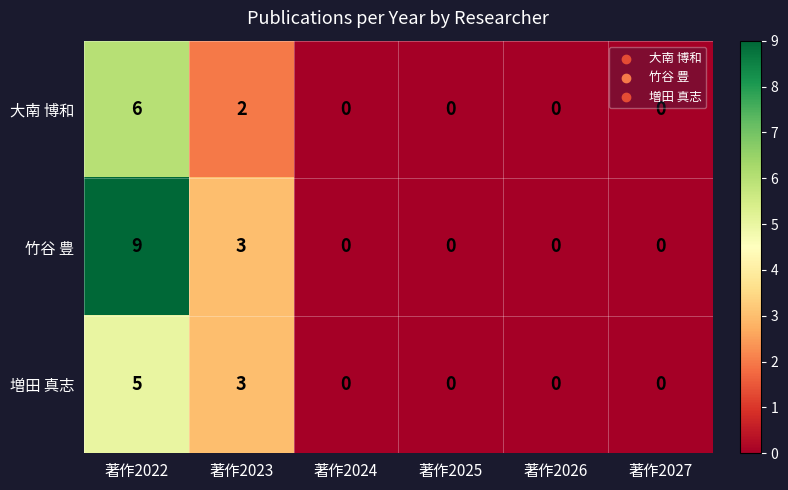

The value of 竹谷 豊 at 著作2022 is 6. True or false?

False